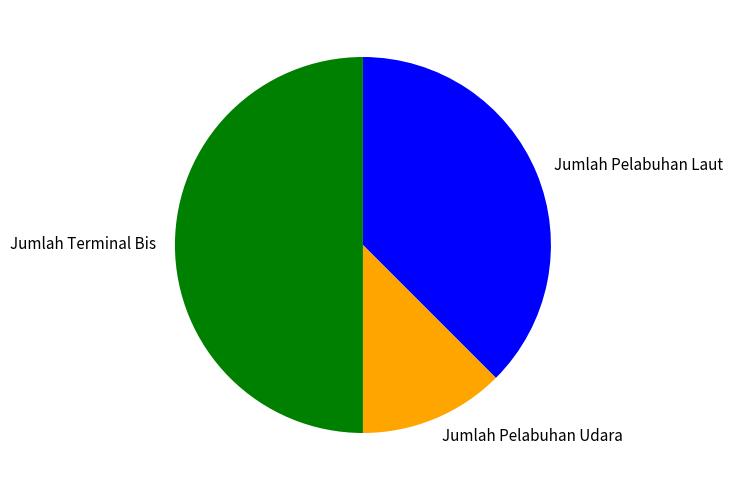

How many segments does this pie chart have?

3